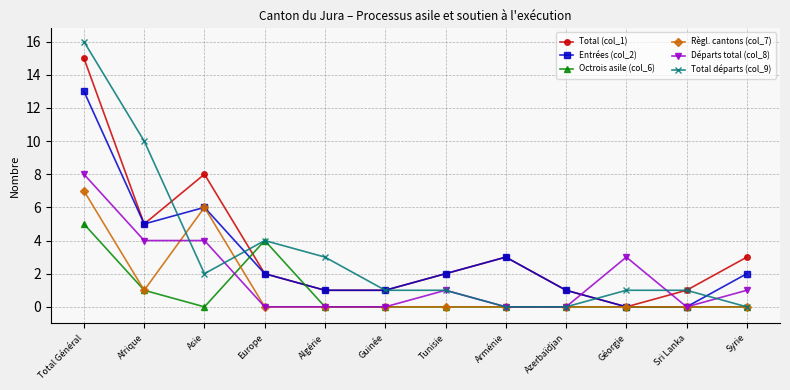

What is the maximum value for Total départs (col_9)?

16